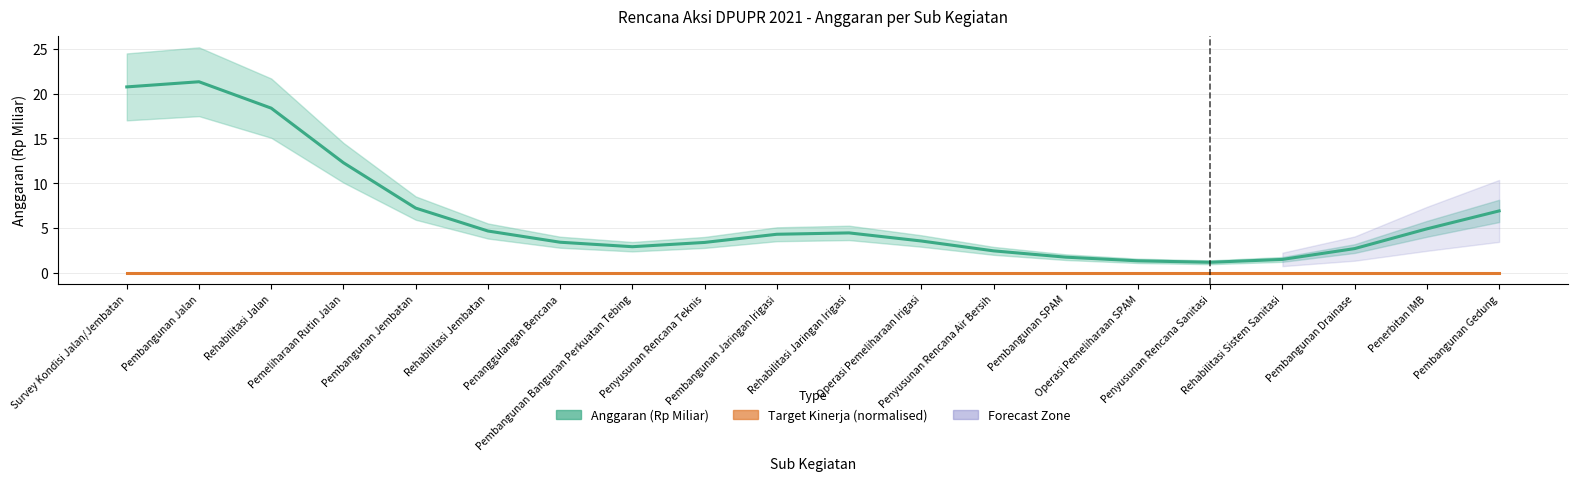

What is the total value across all series at Pembangunan Jembatan?

7.2